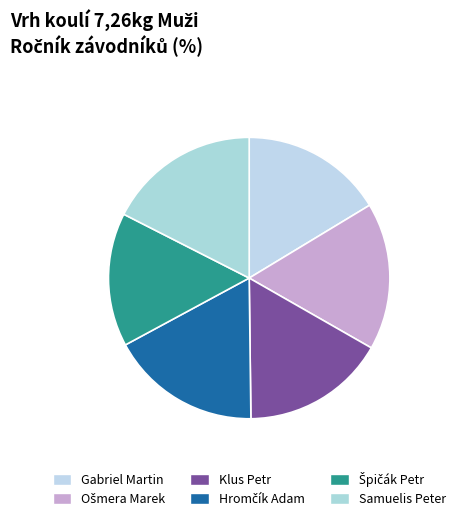

Combined, what portion of the pie is Klus Petr and Hromčík Adam?

33.9%